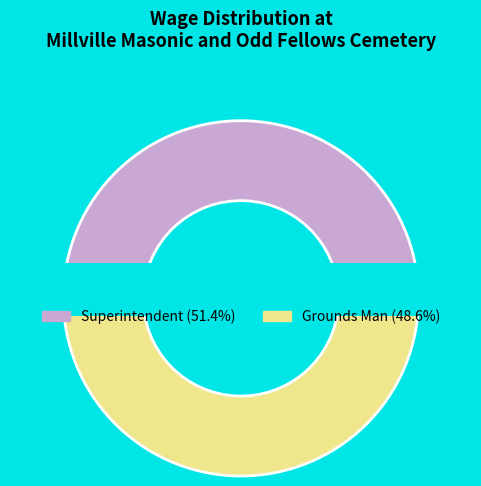

Rank the categories by value from highest to lowest.

Superintendent, Grounds Man